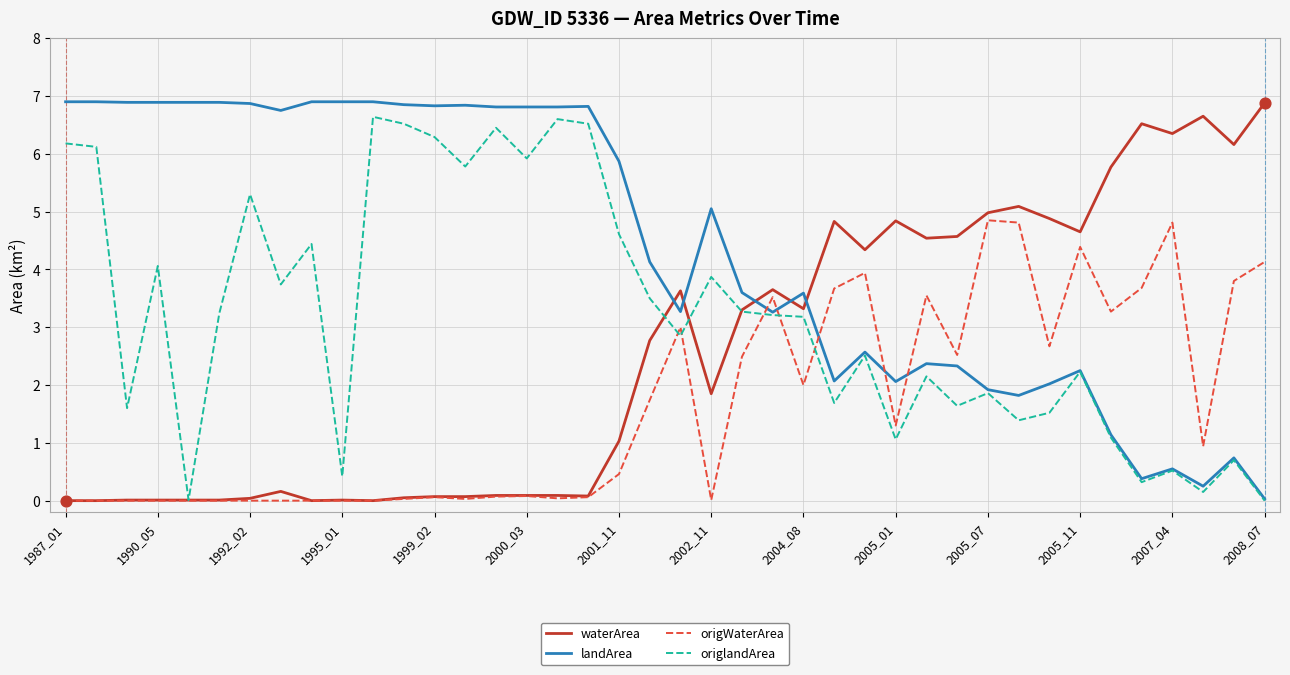

Which series has the largest total across all categories?

landArea